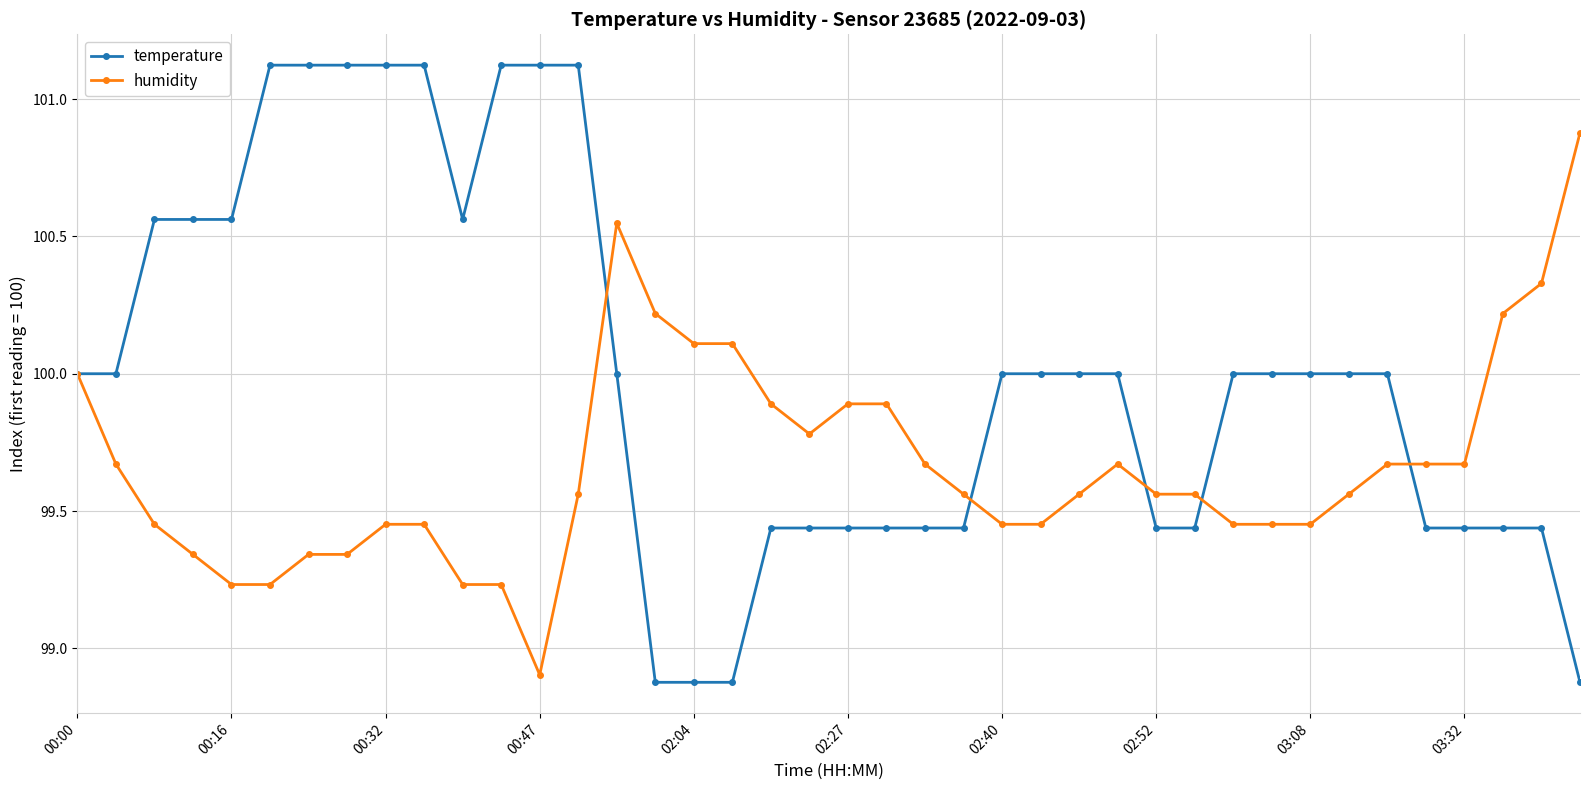

True or false: humidity has more than 0 points higher than both neighbors.

True